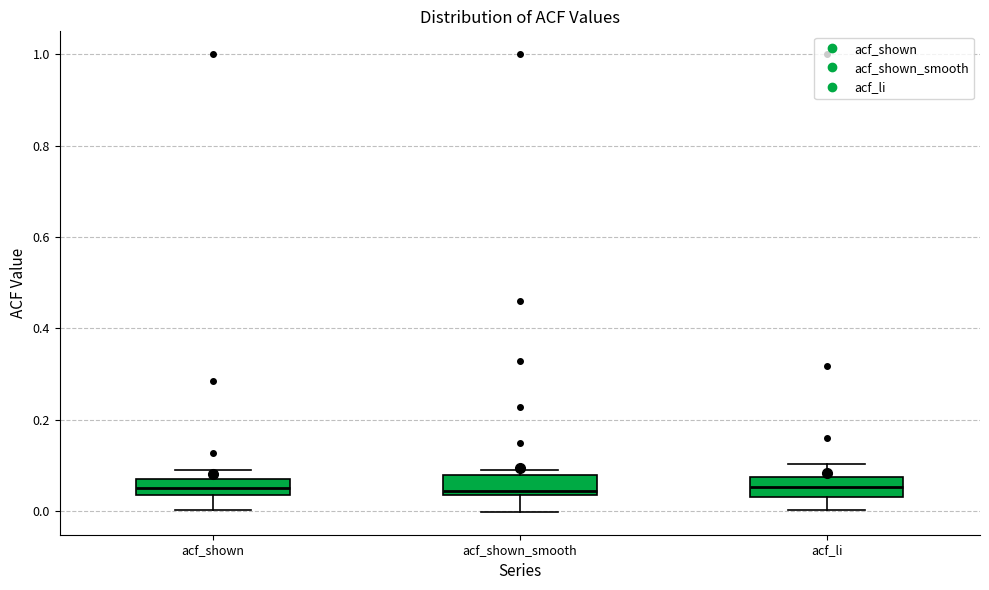

Reading left to right, read every box against the y-axis: the position of its median line, the range the box covers, and the ends of its whiskers. The values are not printed on the chart, so give them approximately, as read against the axis.

acf_shown: median 0.06 (inside the box), box 0.04 to 0.06, whiskers 0.00 to 0.08
acf_shown_smooth: median 0.04 (just above the box's lower edge), box 0.04 to 0.08, whiskers 0.00 to 0.08 (just above the box's upper edge)
acf_li: median 0.06, box 0.02 to 0.08, whiskers 0.00 to 0.10